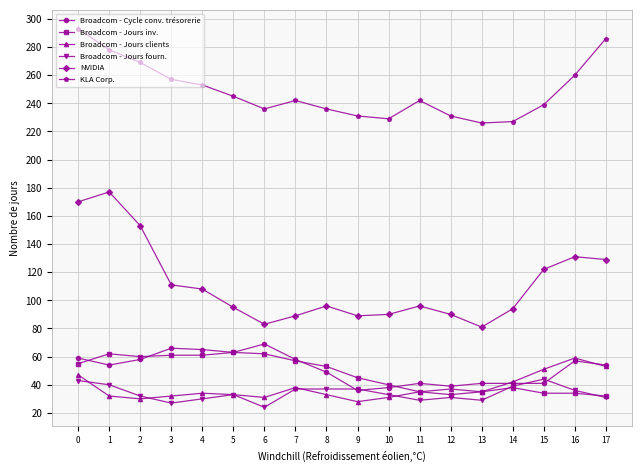

True or false: Broadcom - Cycle conv. trésorerie has more than 1 points higher than both neighbors.

True